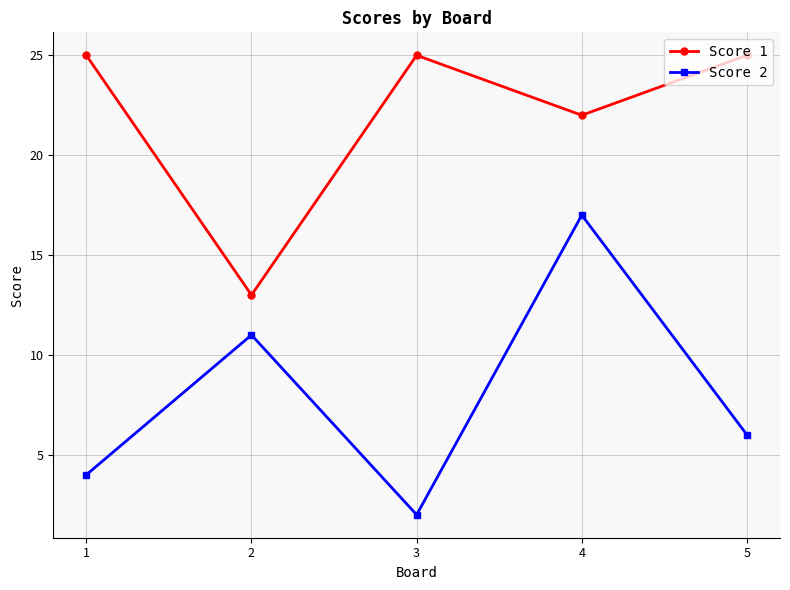

What is the difference between the highest and lowest values at 2?

2